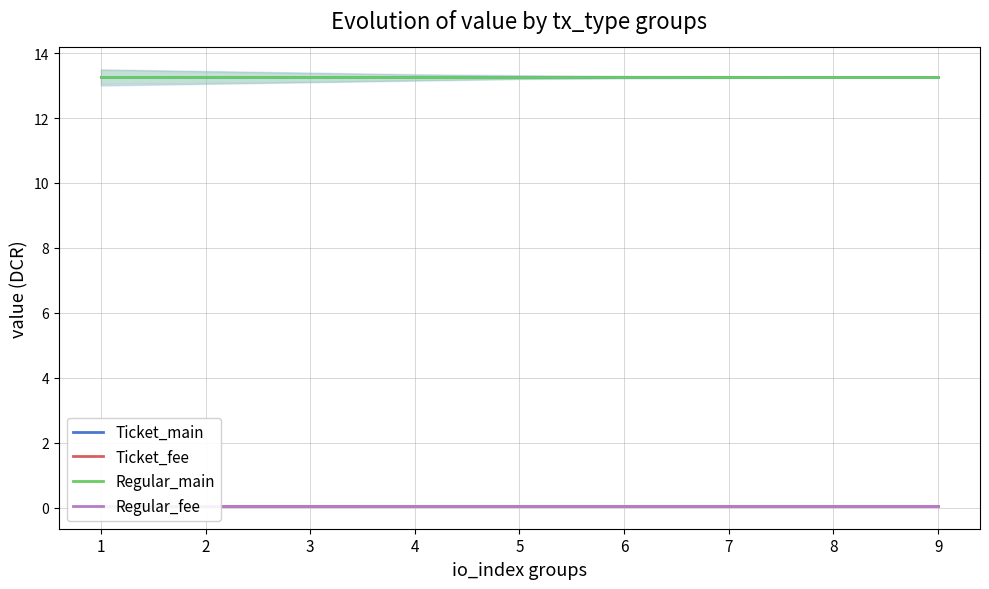

True or false: Ticket_fee and Regular_fee intersect in this chart.

False